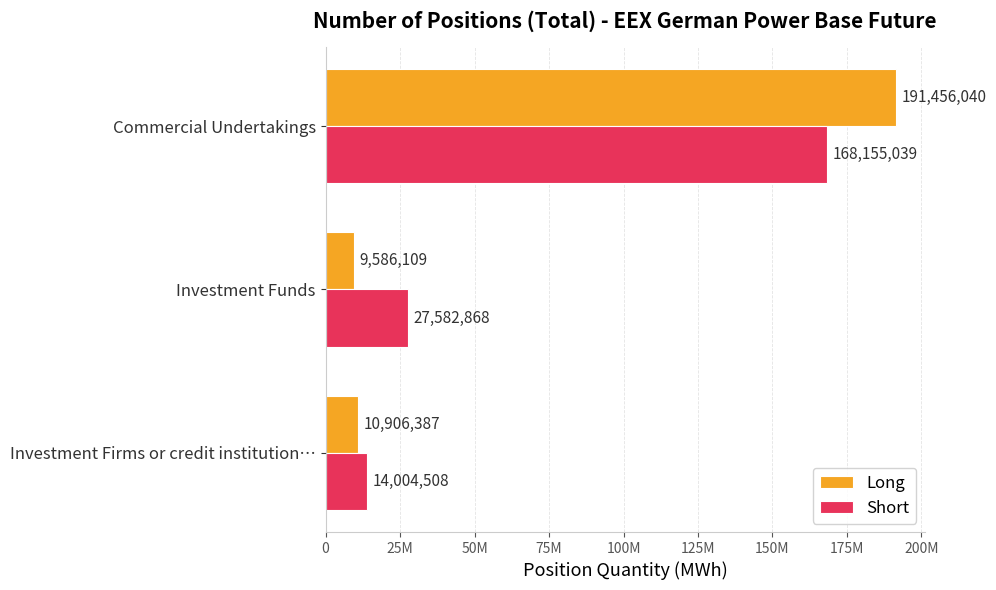

What are all the series names shown in the legend?

Long, Short